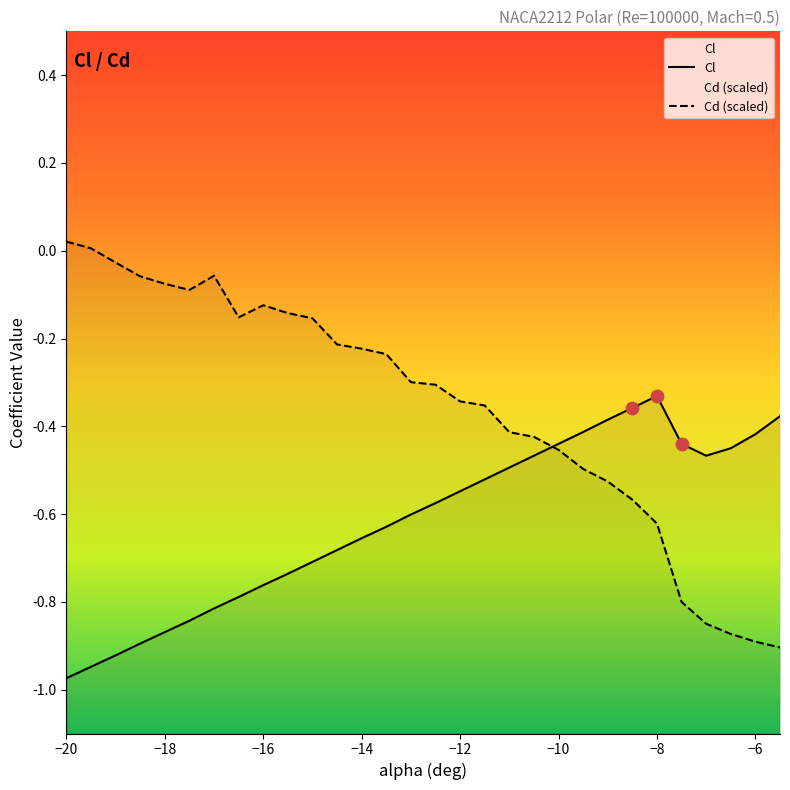

Is the value of Cd at -12 greater than the value of Cl at -7.5?

Yes